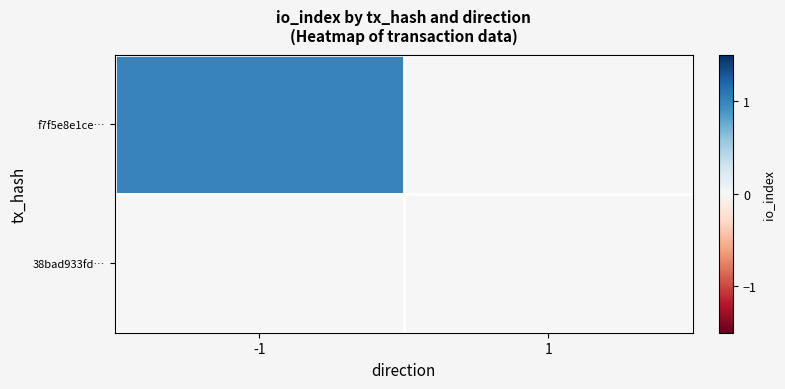

Which series changed the most between -1 and 1?

f7f5e8e1ce…